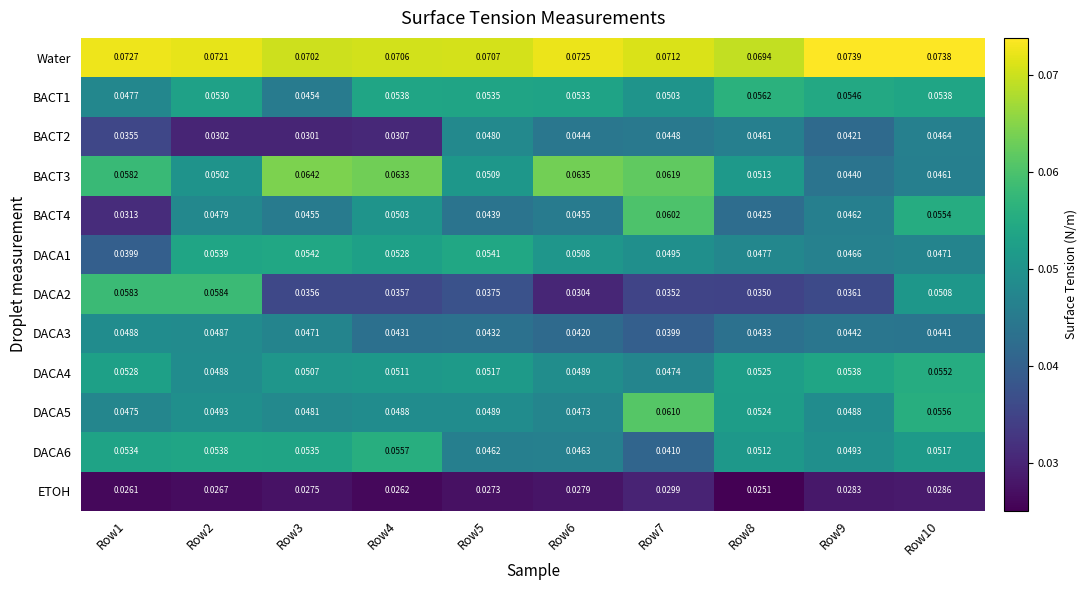

At which category does the chart reach its minimum across all series?

Row8